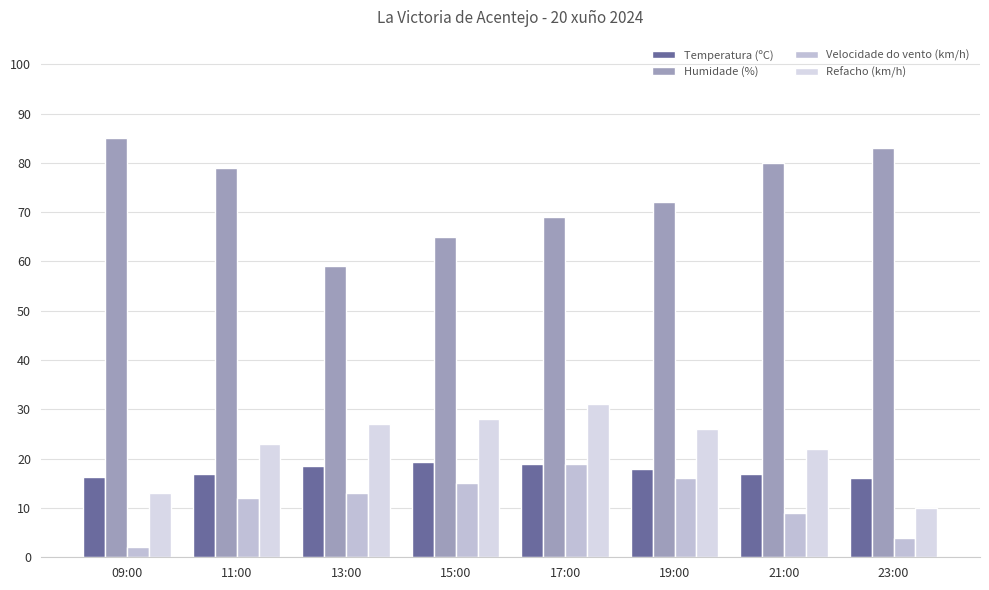

Between 23:00 and 15:00, which is larger?

15:00